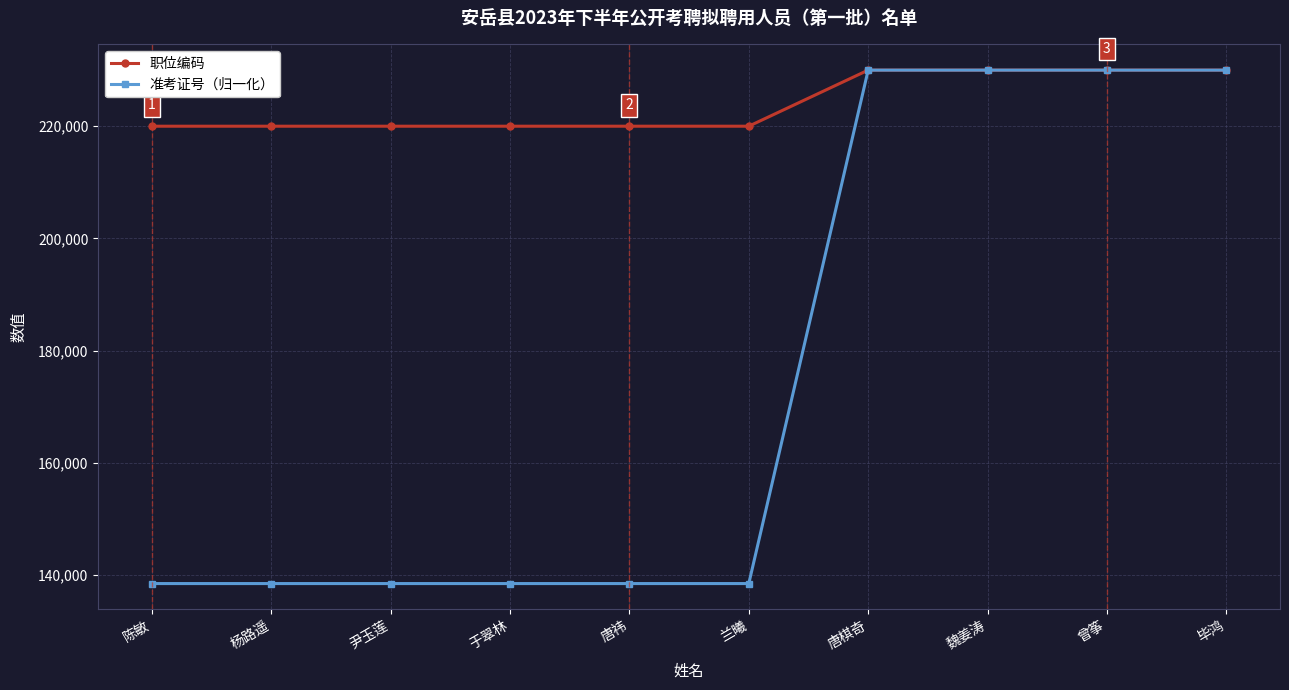

What is the difference between the highest and lowest values at 杨路遥?

81549.0